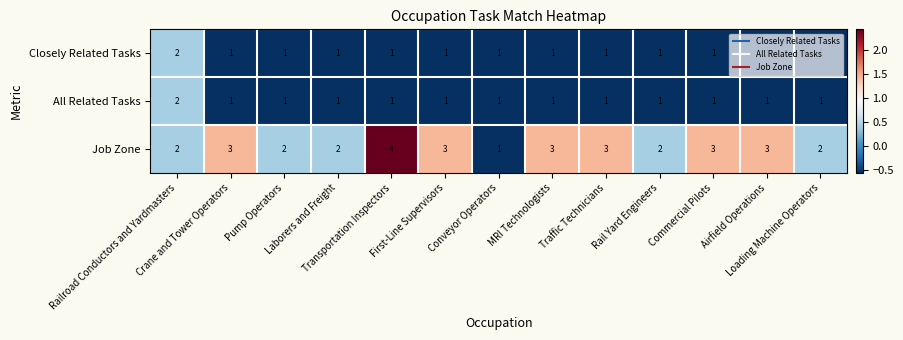

Which series has the largest total across all categories?

Job Zone